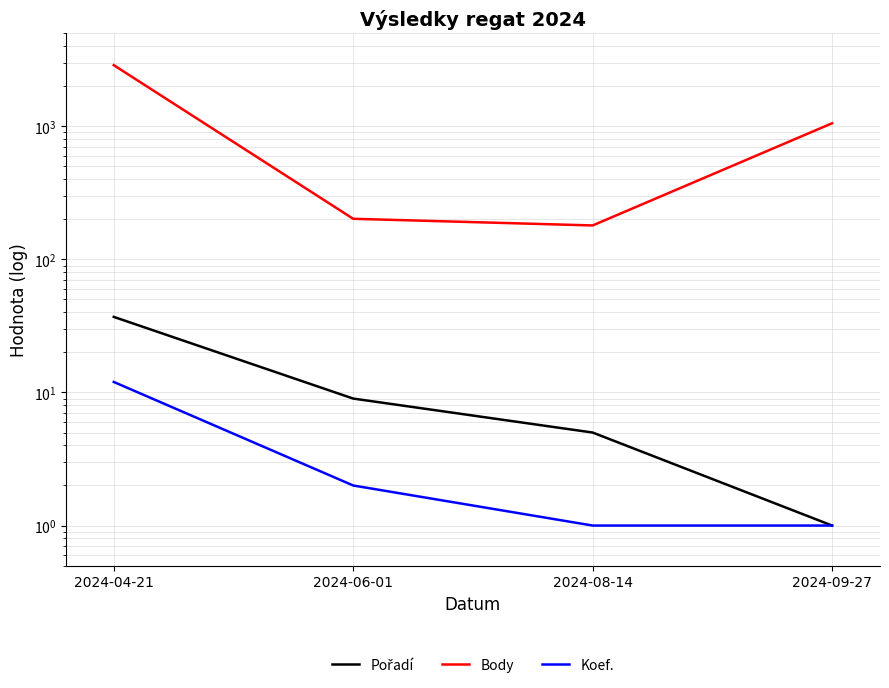

Rank the series by their maximum value, from highest to lowest.

Body, Pořadí, Koef.